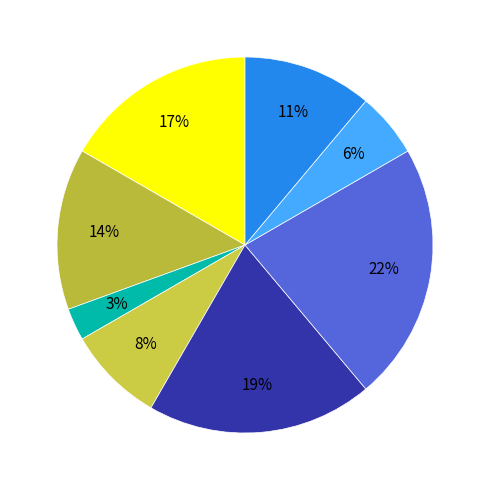

Is there any slice that represents more than half of the pie?

No